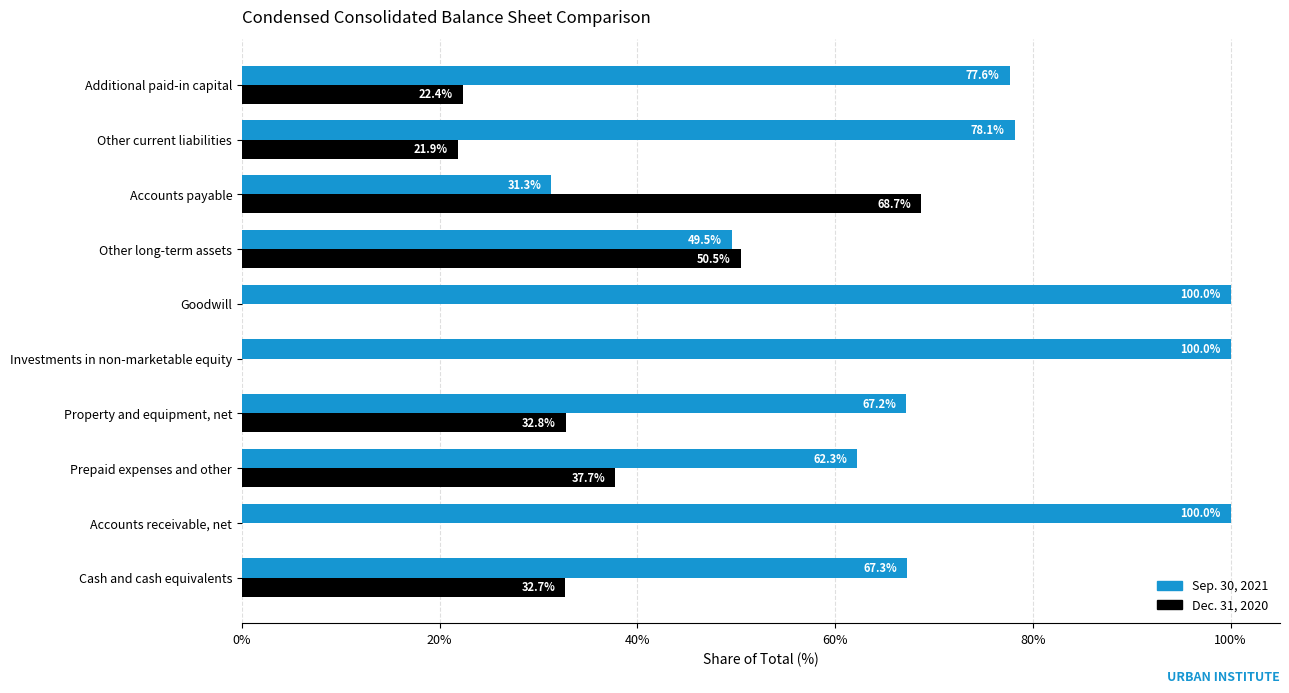

What is the total value across all series at Cash and cash equivalents?

100.0